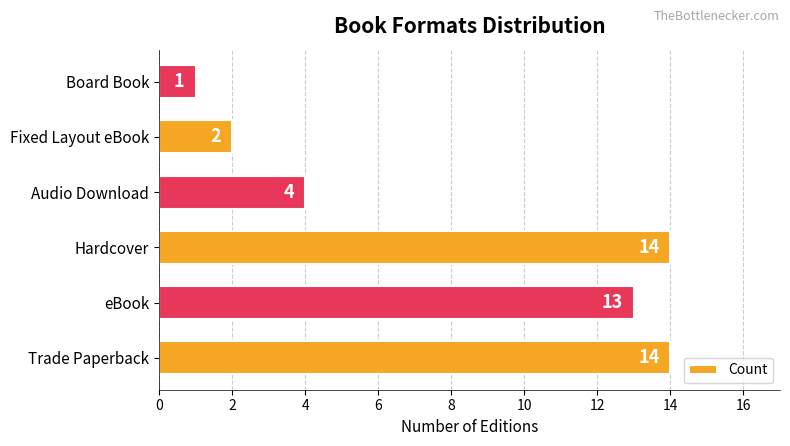

What is the difference between the maximum and minimum values?

13